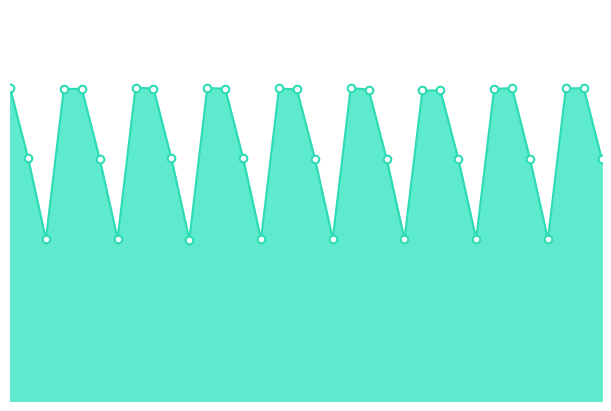

Does the chart have visible grid lines?

No